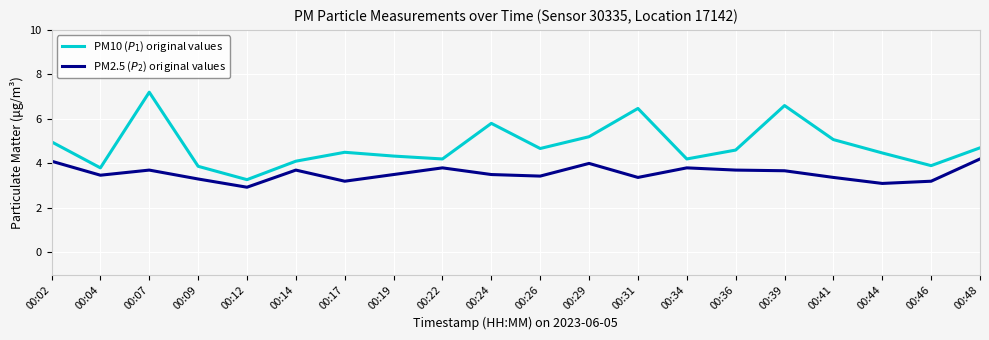

What is the maximum value shown in the chart?

7.2